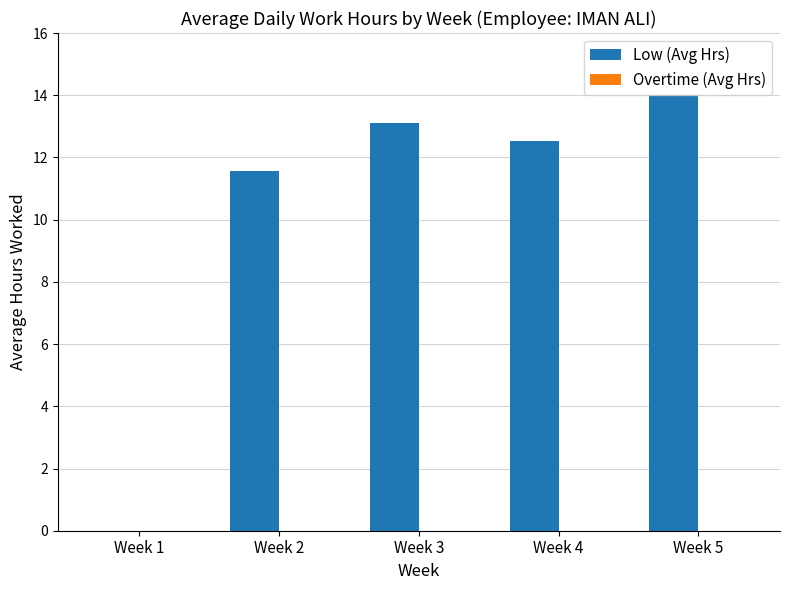

How many data points does each series have?

5